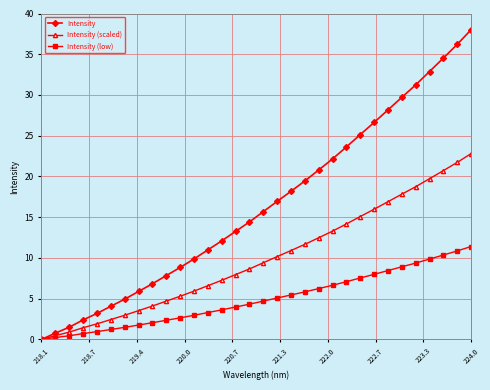

List the series in order of their overall mean, lowest first.

Intensity (low), Intensity (scaled), Intensity